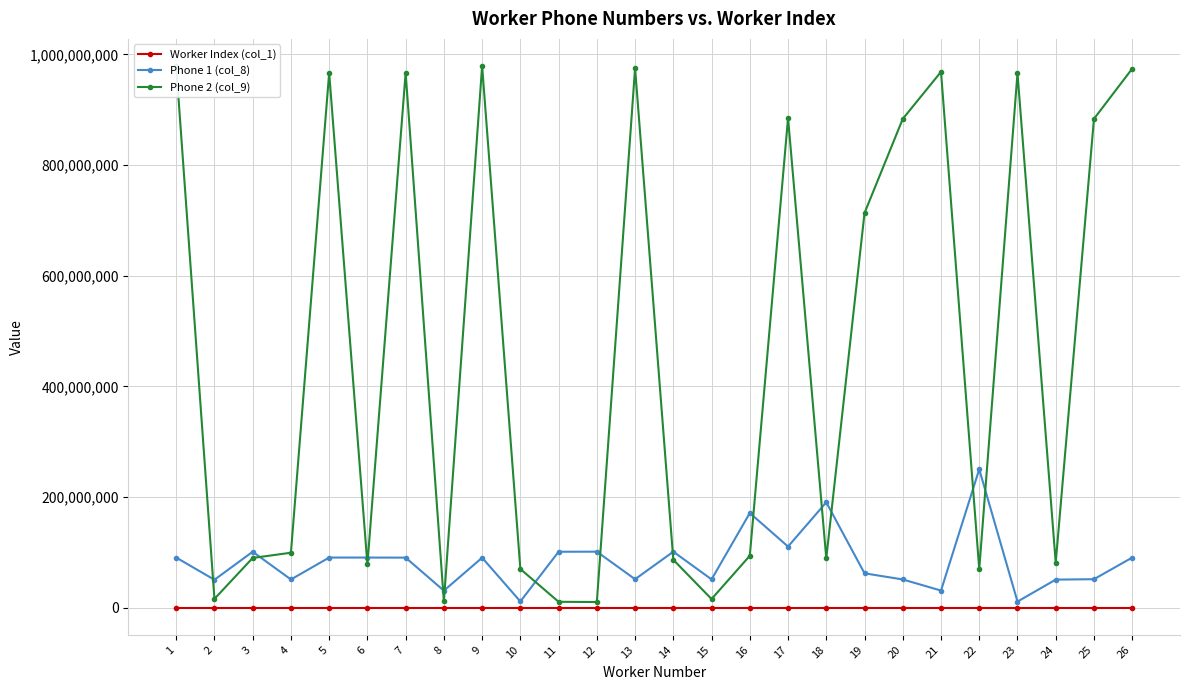

Is the value of Phone 1 (col_8) at 20 greater than the value of Phone 2 (col_9) at 7?

No